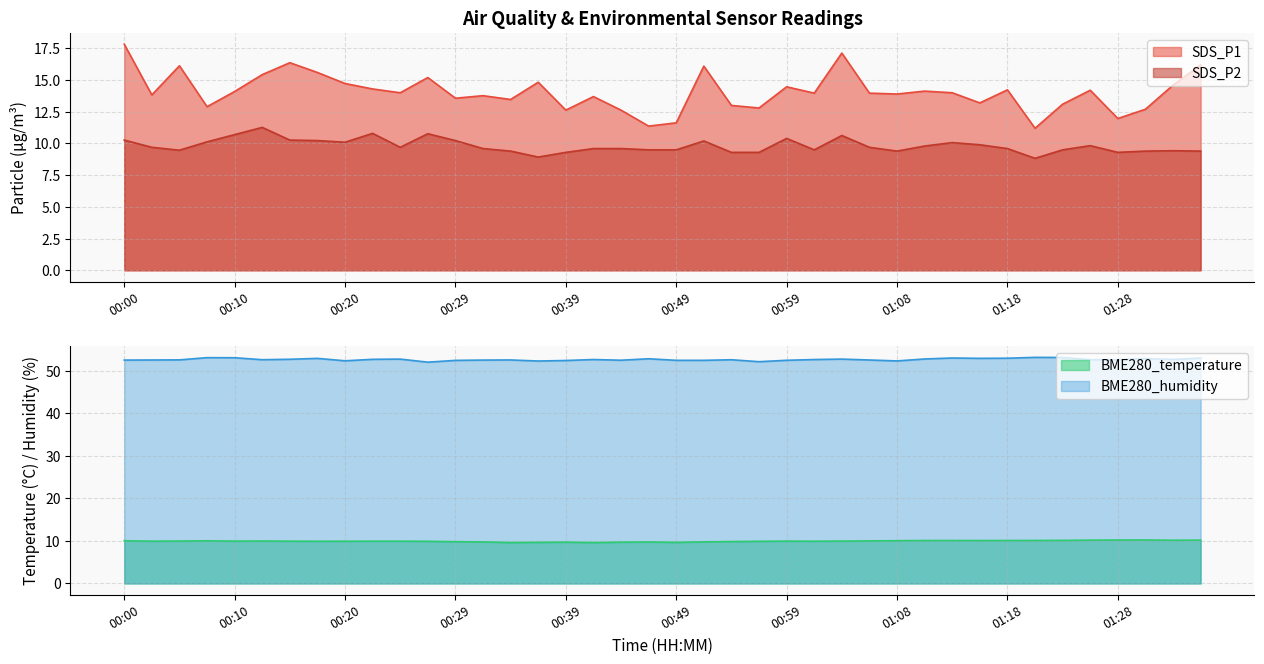

How many values in the SDS_P1 series are below 14?

20